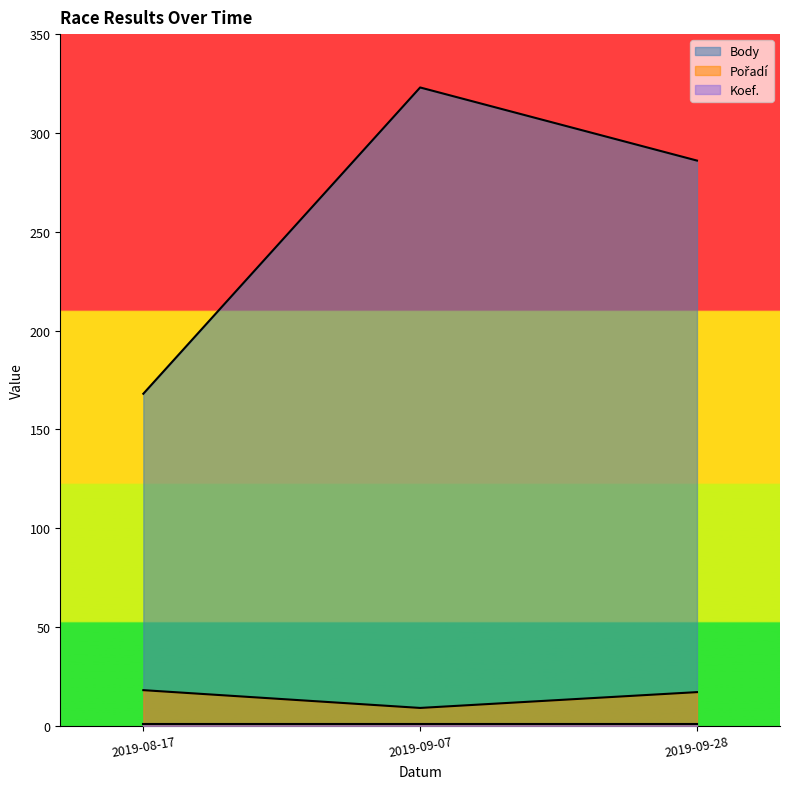

The Pořadí series shows 32 at 2019-08-17. True or false?

False